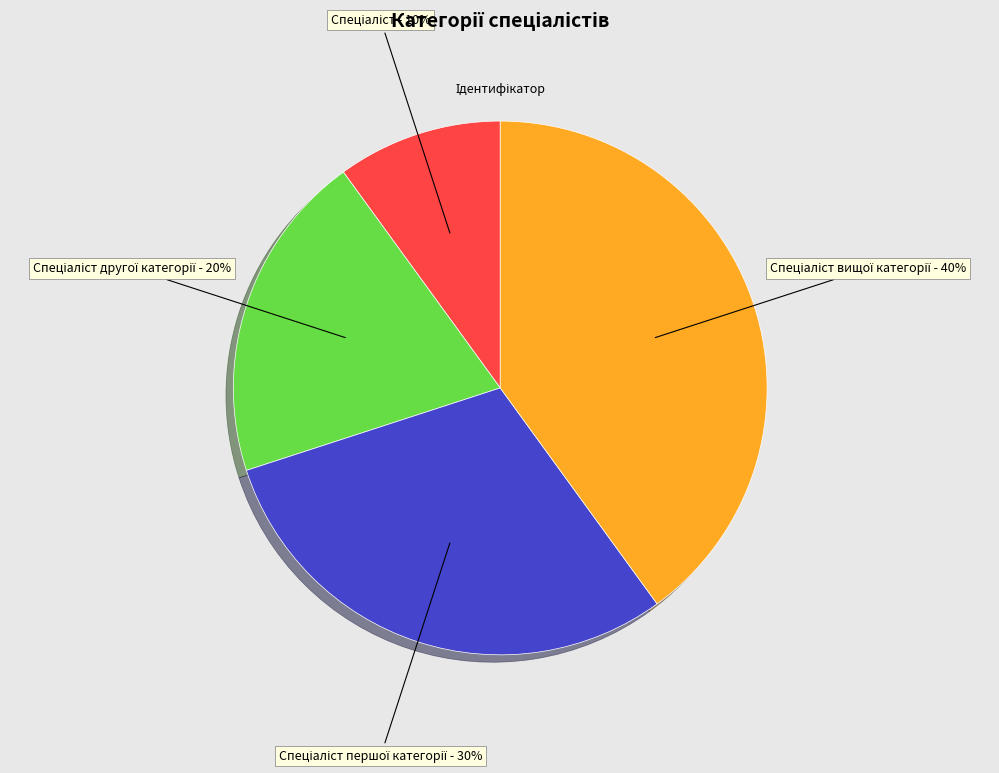

To the nearest percent, what is the difference between the largest and smallest slice percentages?

30%